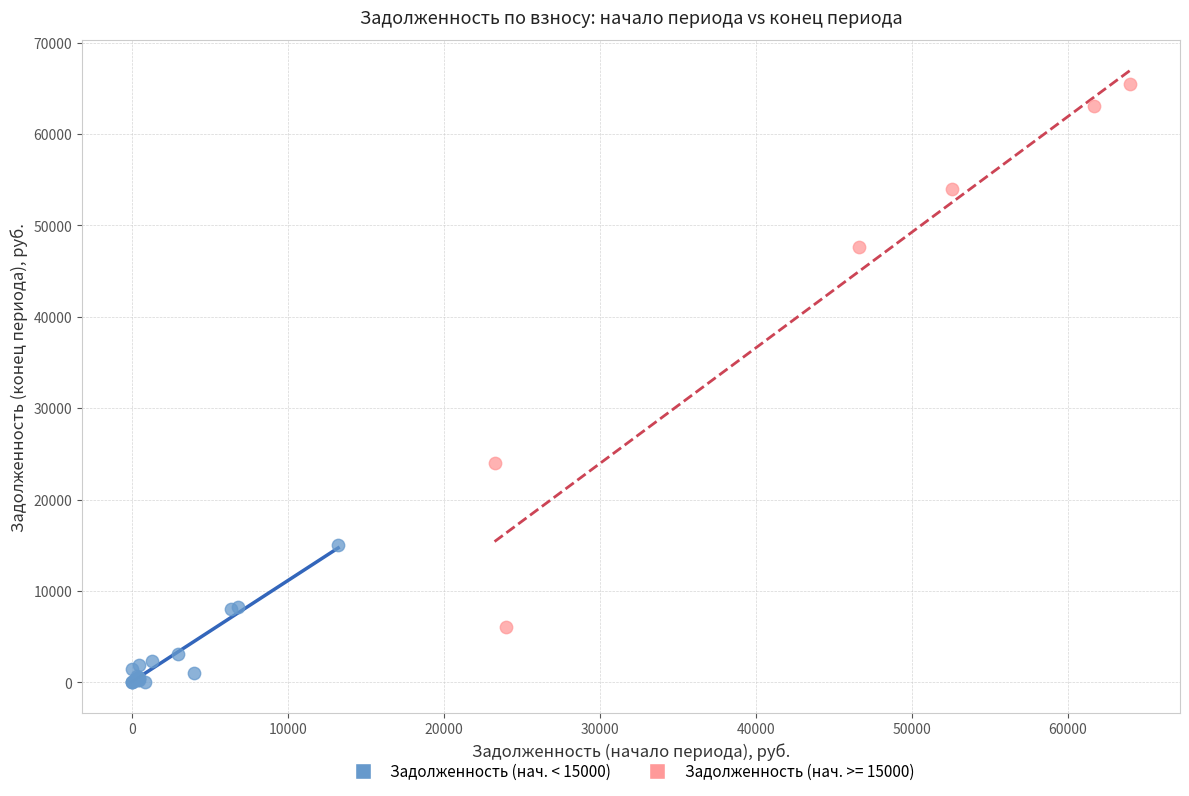

Which series reaches the maximum Y coordinate?

Задолженность (нач. >= 15000)